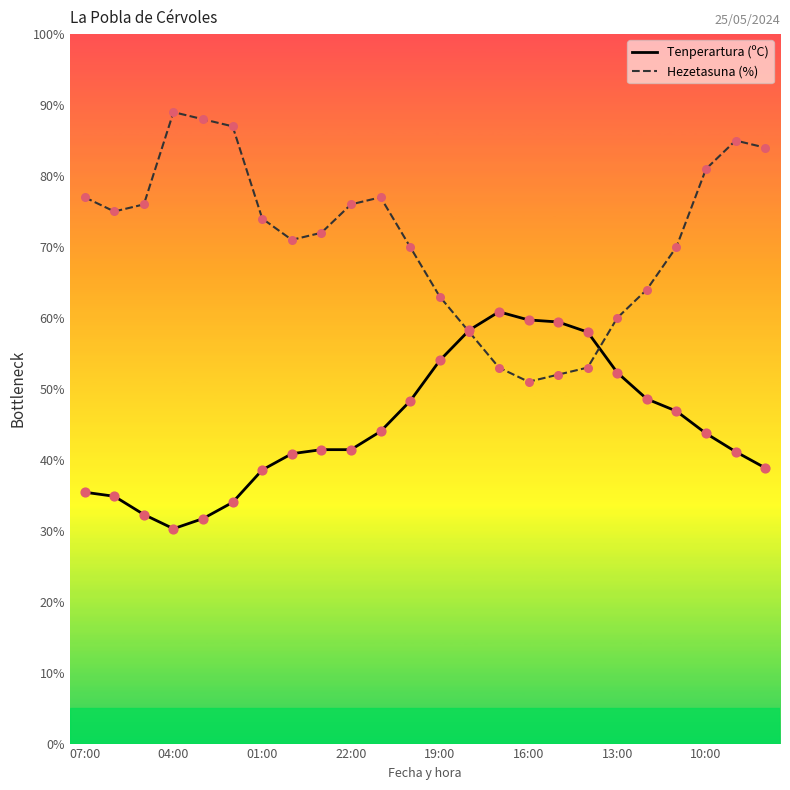

Which series has the widest spread of values?

Hezetasuna (%)